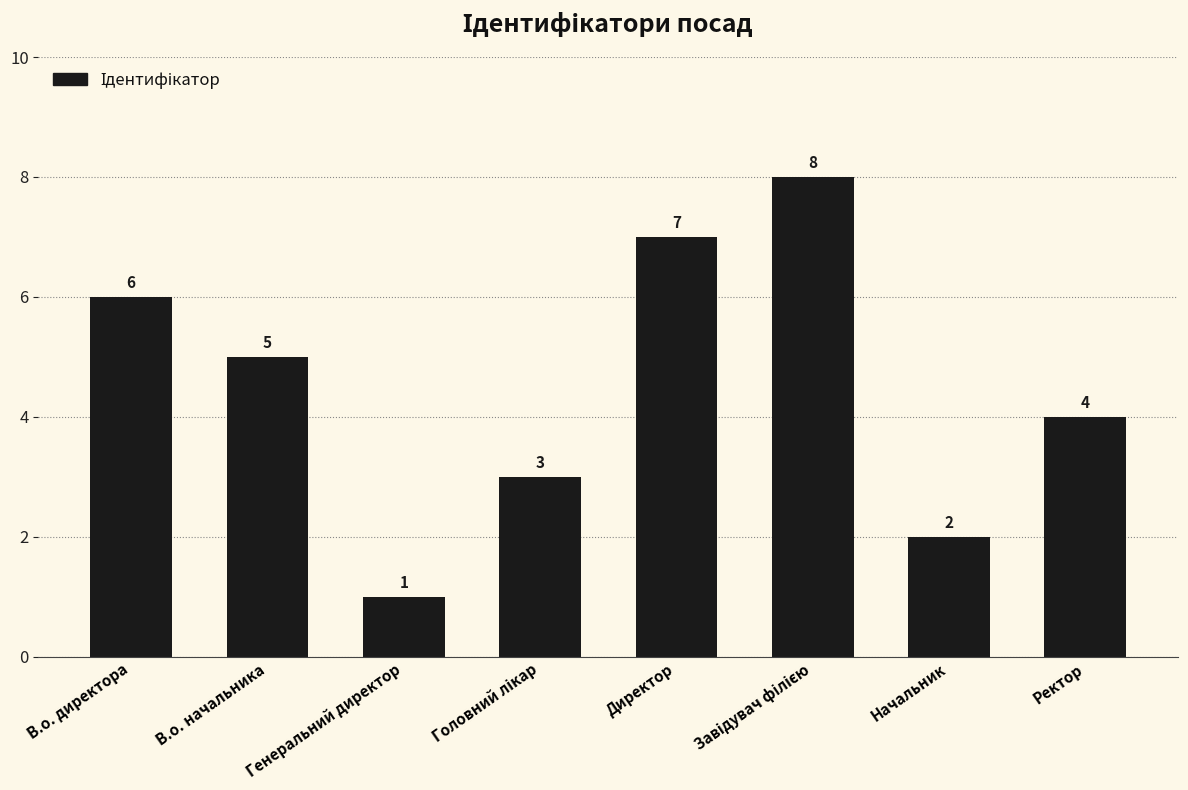

Are the bars grouped side by side (vs. stacked)?

No